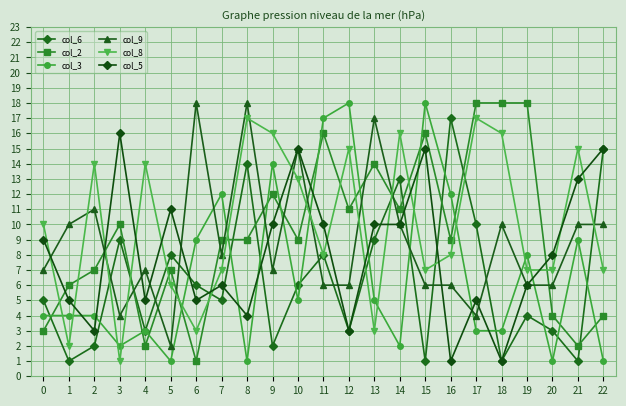

What is the value of the col_9 point at the 17th from the left?

6